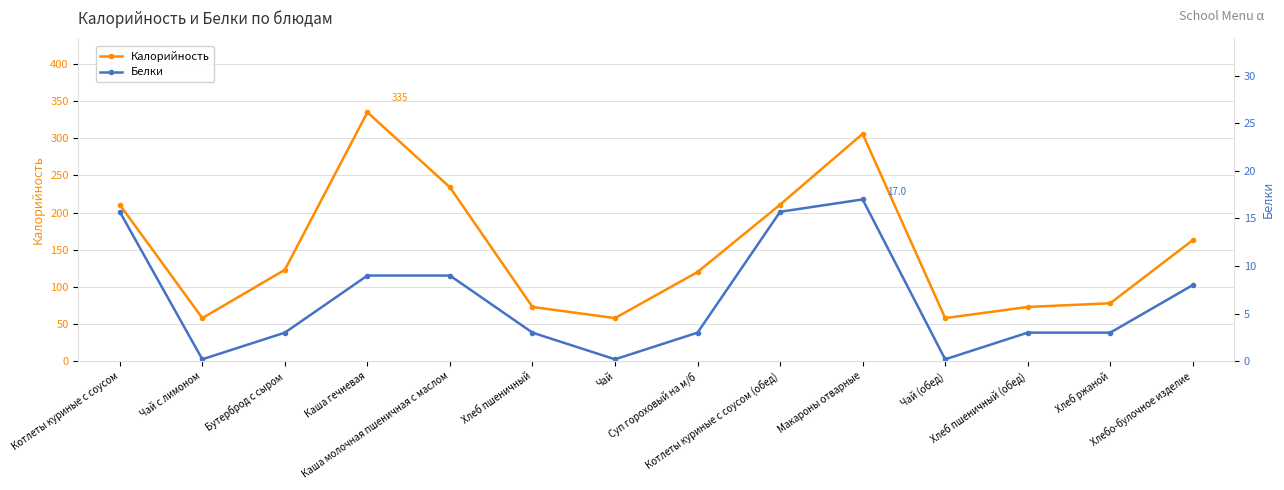

List the series in order of their peak value, highest first.

Калорийность, Белки